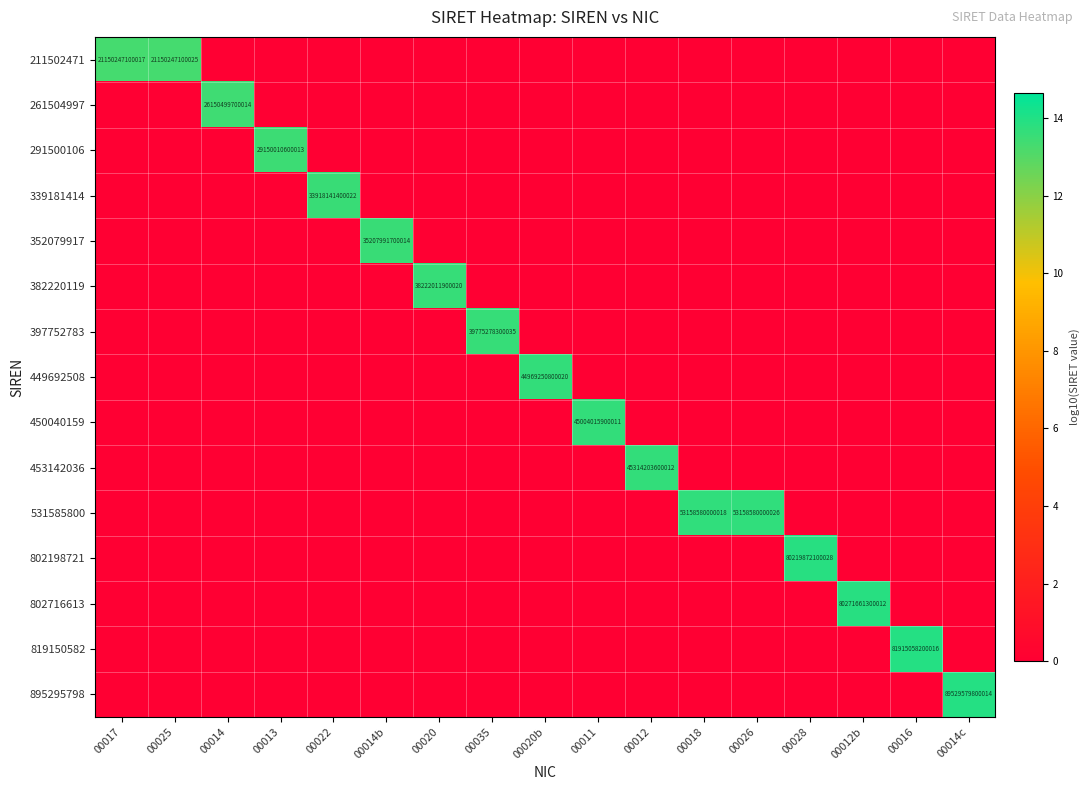

At which category is the sum across all series the highest?

00014c